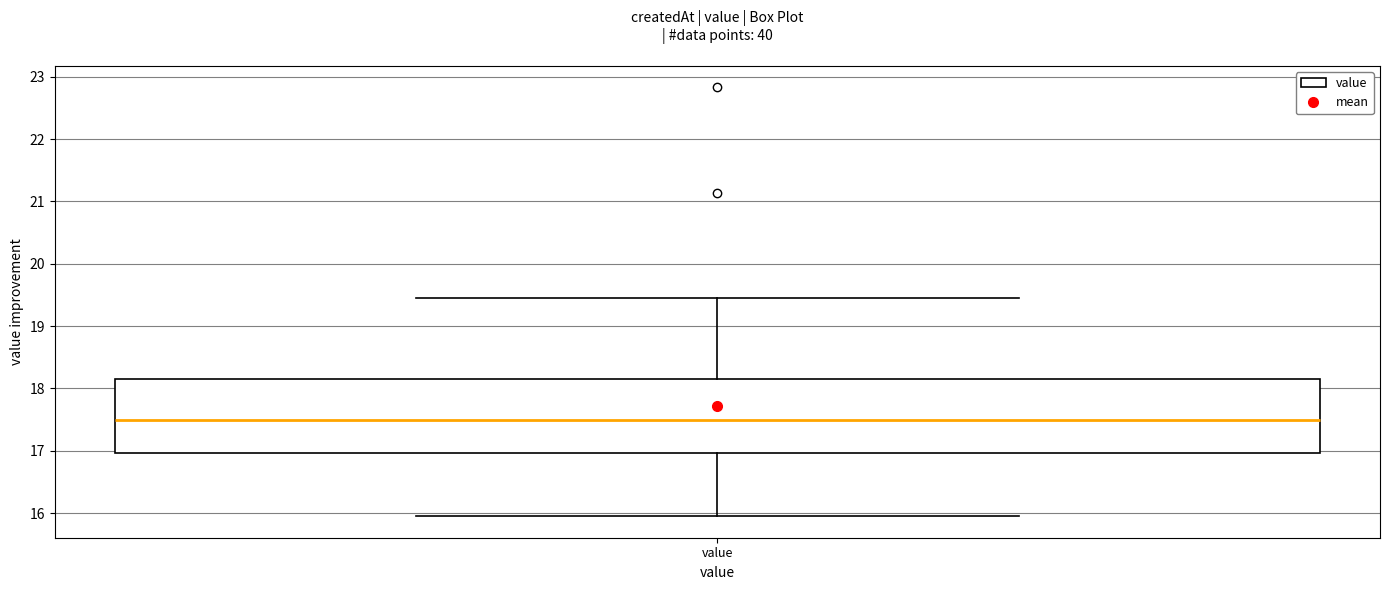

Where is the lower edge of the box for value on the y-axis? The values are not printed on the chart, so give them approximately, as read against the axis.

17.0